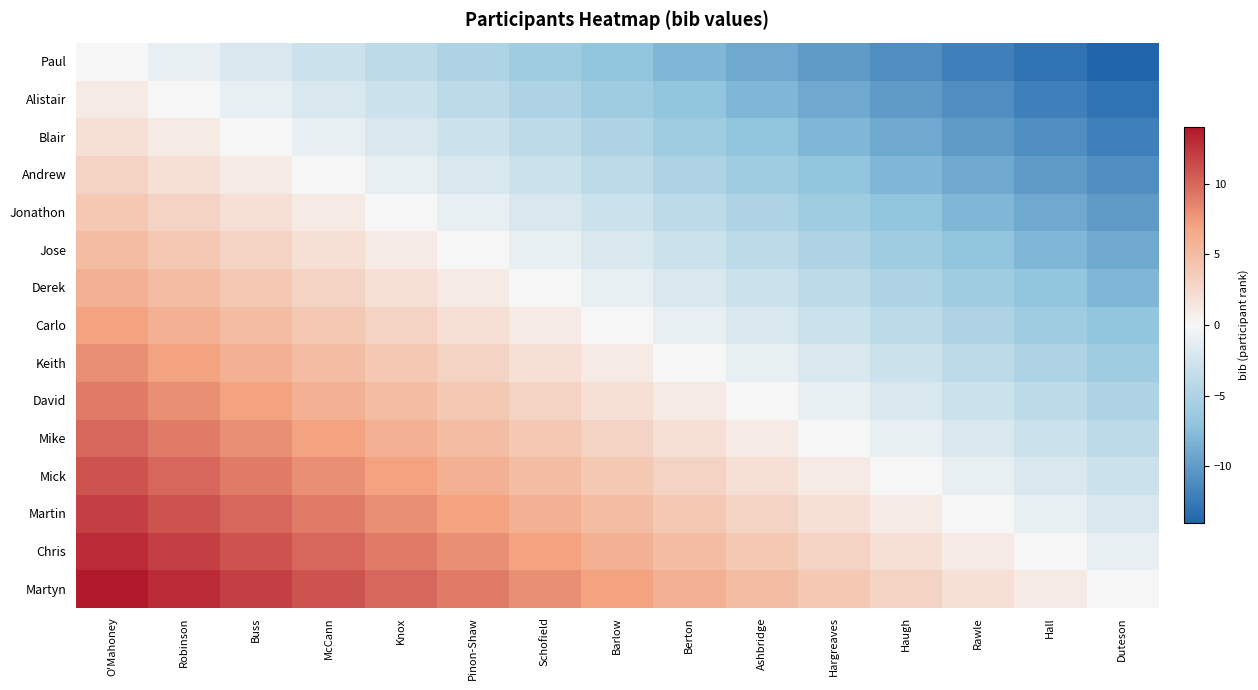

What is the maximum value shown in the chart?

14